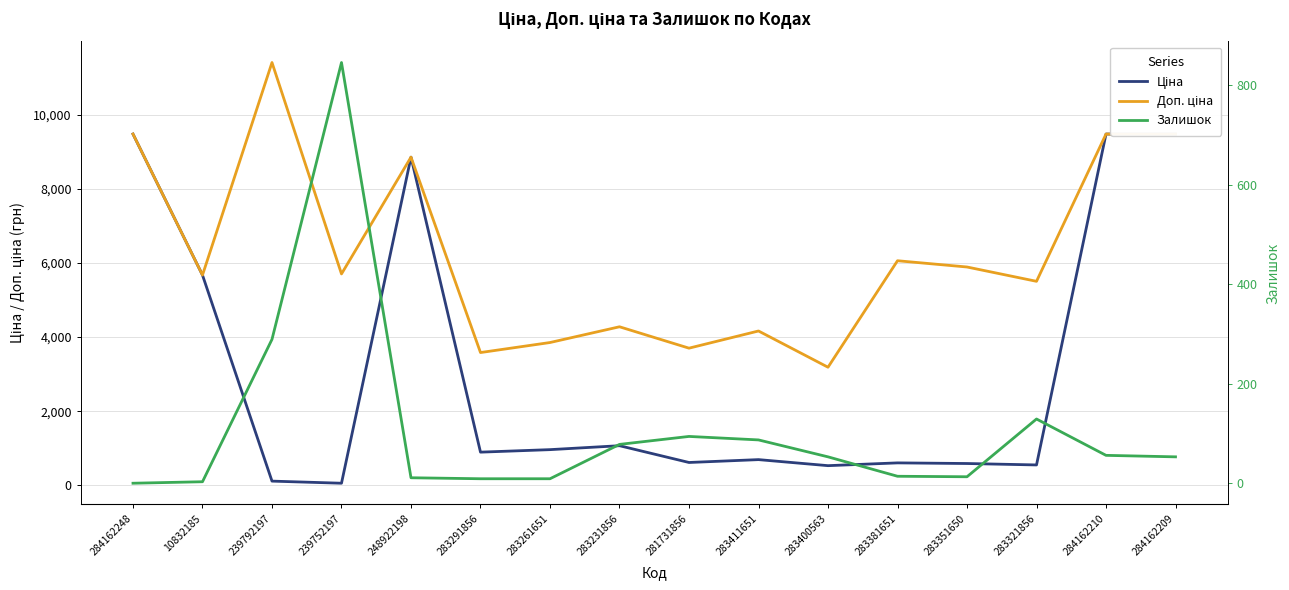

Where is the first local minimum for Залишок?

283351650